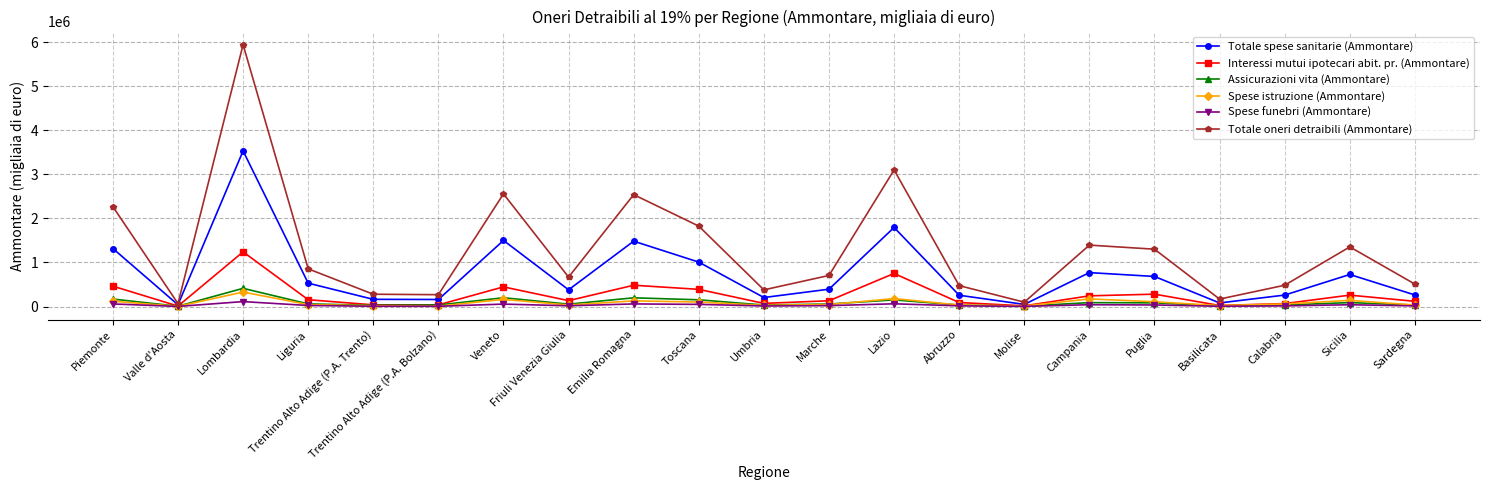

What is the minimum value for Spese istruzione (Ammontare)?

3813